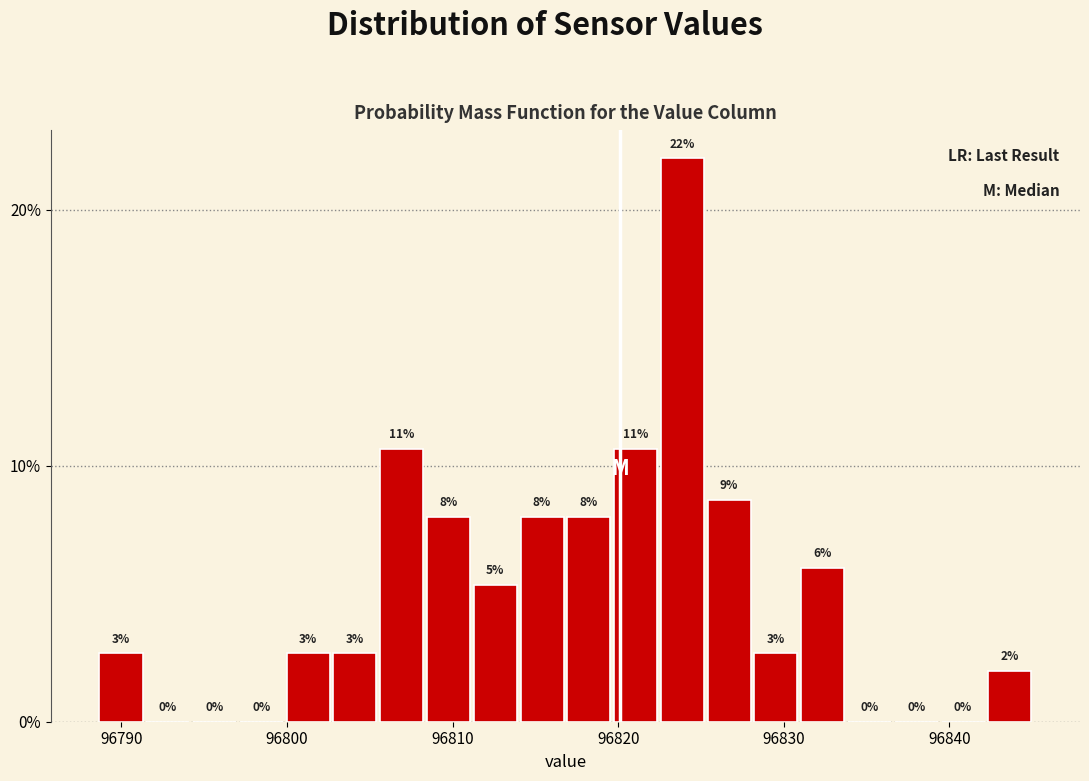

Around what value on the x-axis is the tallest bar? Give the approximate position of its centre, as read against the axis.

96824